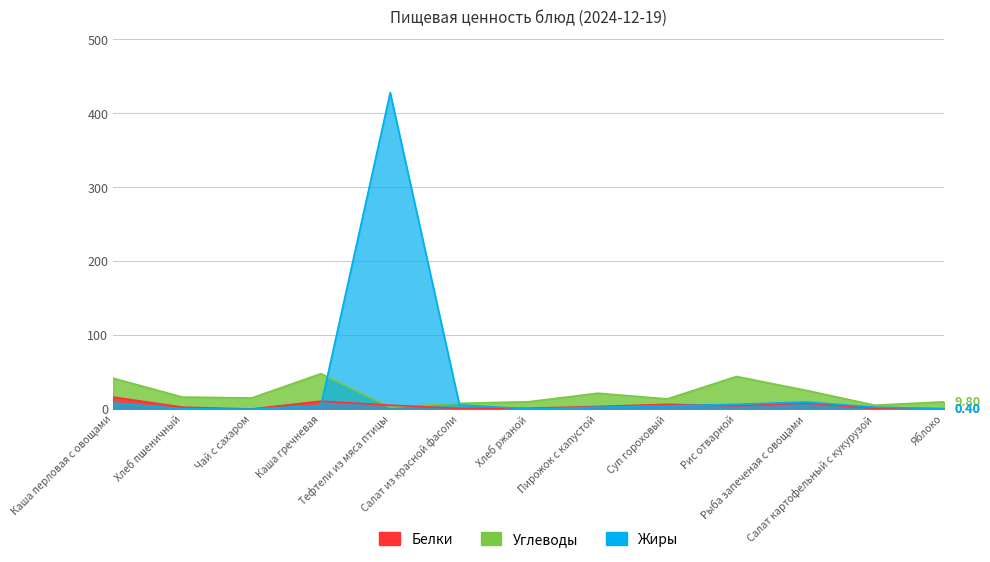

What is the maximum value for Углеводы?

47.8